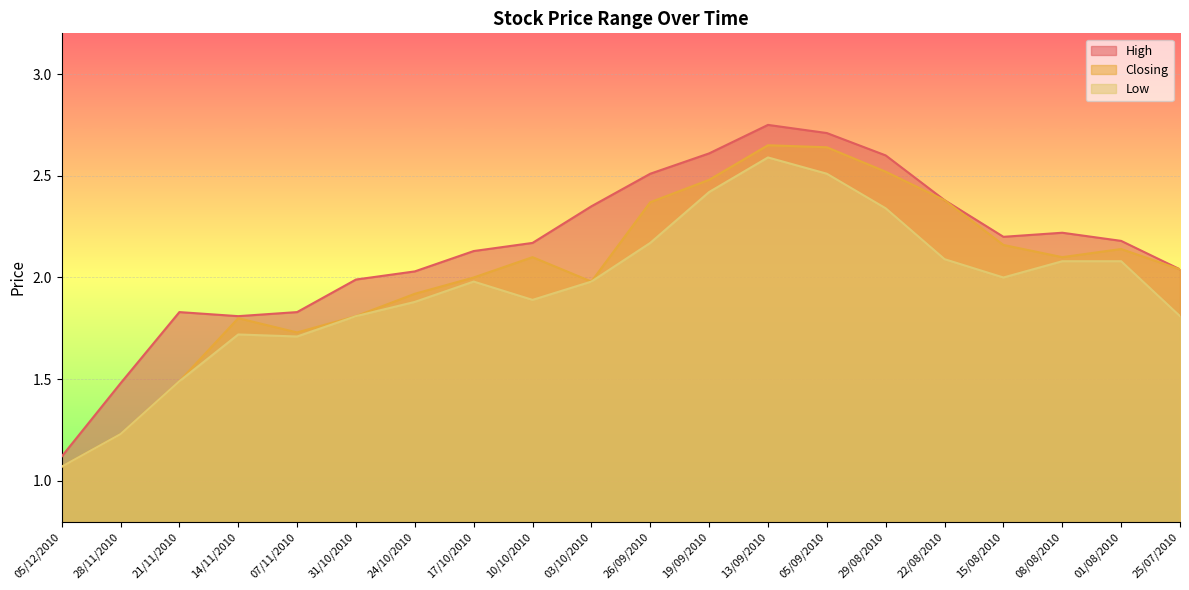

At which label does Closing first exceed 2?

10/10/2010